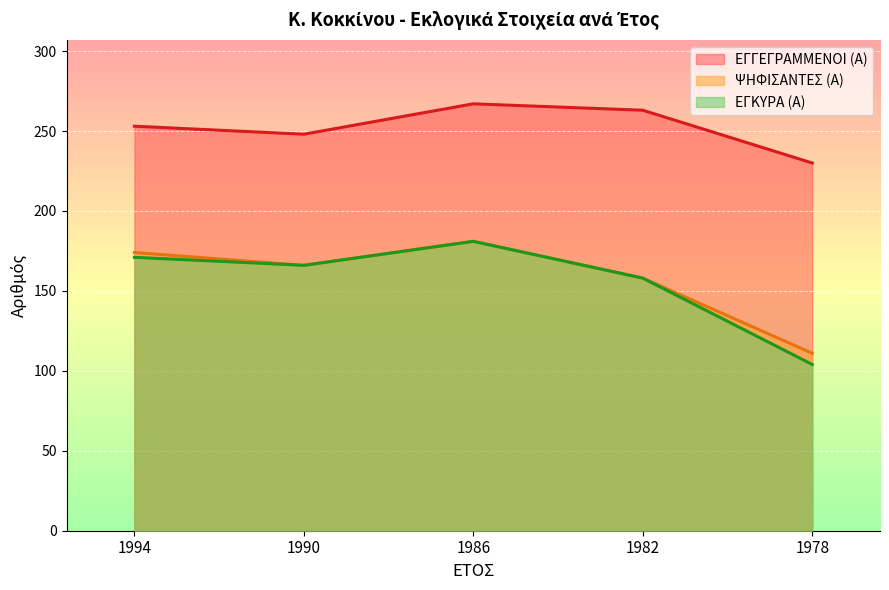

Which series has the largest total across all categories?

ΕΓΓΕΓΡΑΜΜΕΝΟΙ (Α)